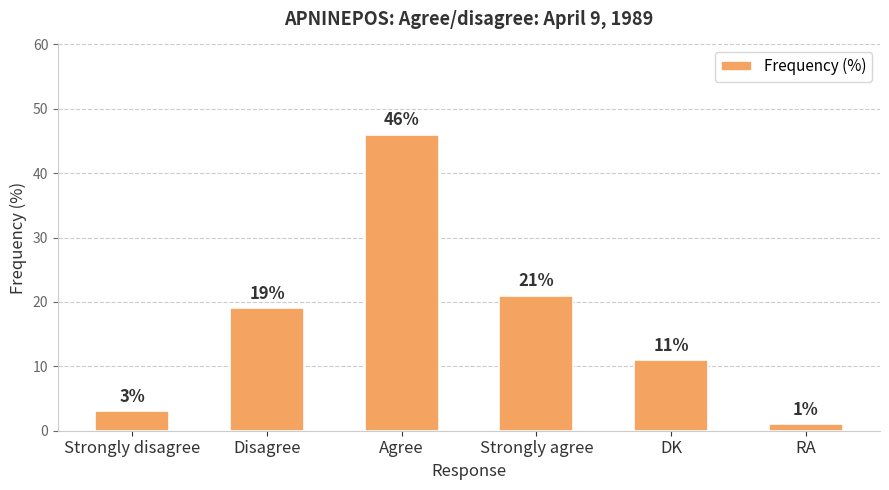

What is the change in value from Strongly disagree to Disagree?

+16